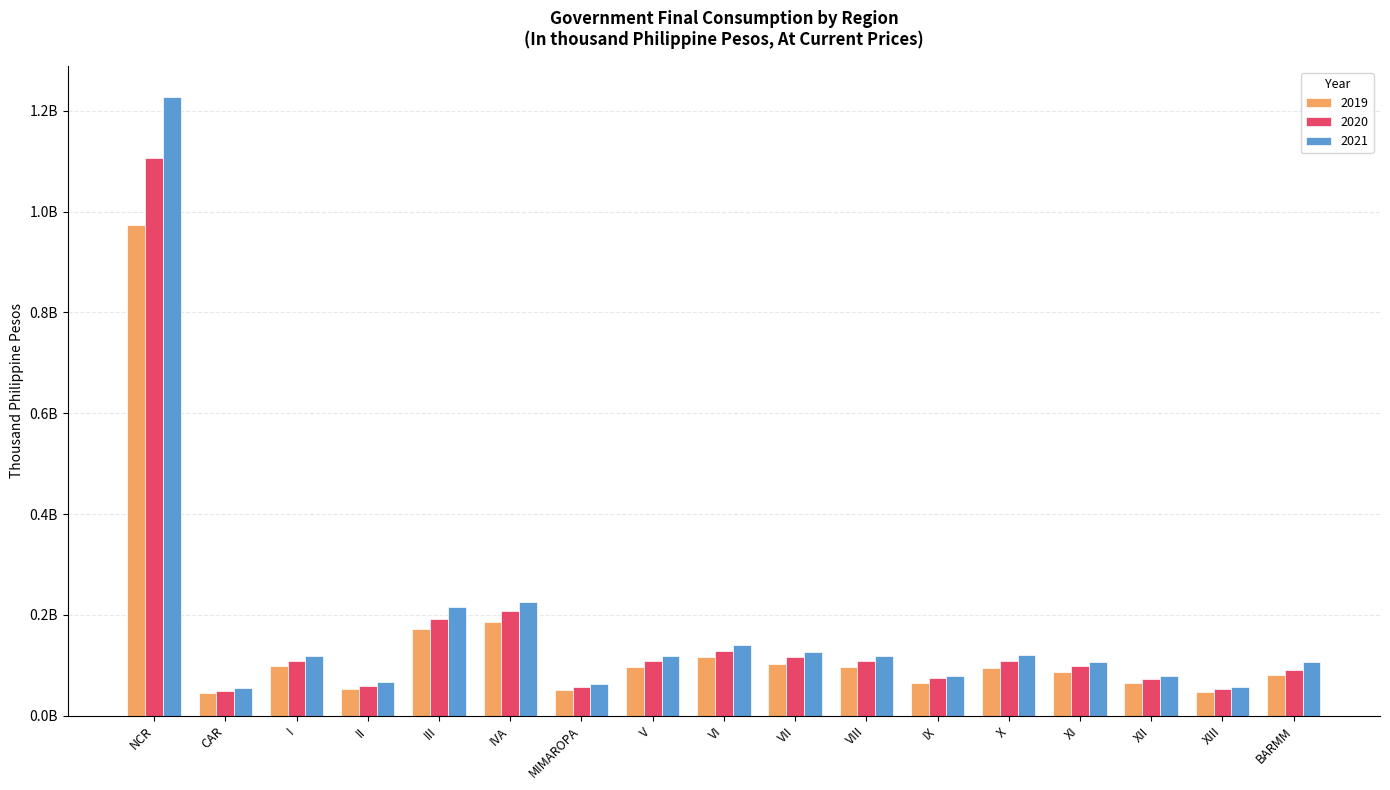

List the series in order of their overall mean, lowest first.

2019, 2020, 2021